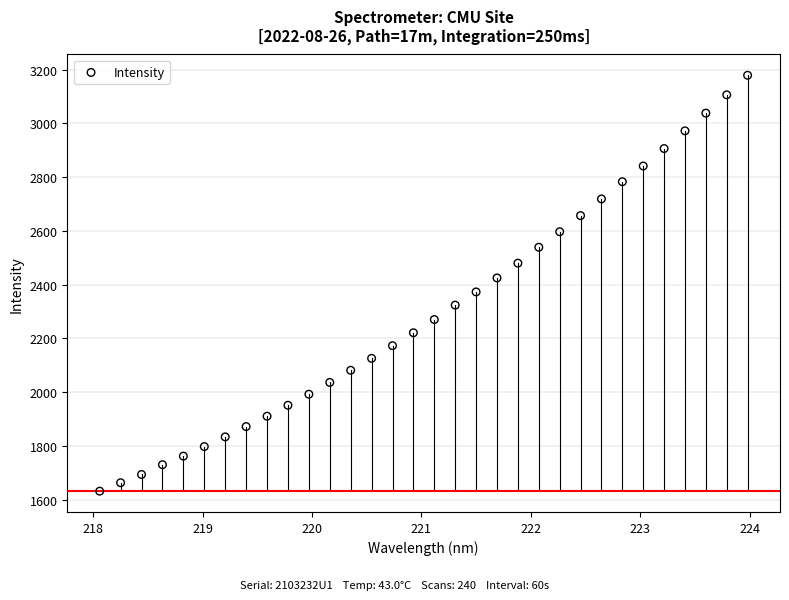

What is the range of X values (max minus min)?

5.9